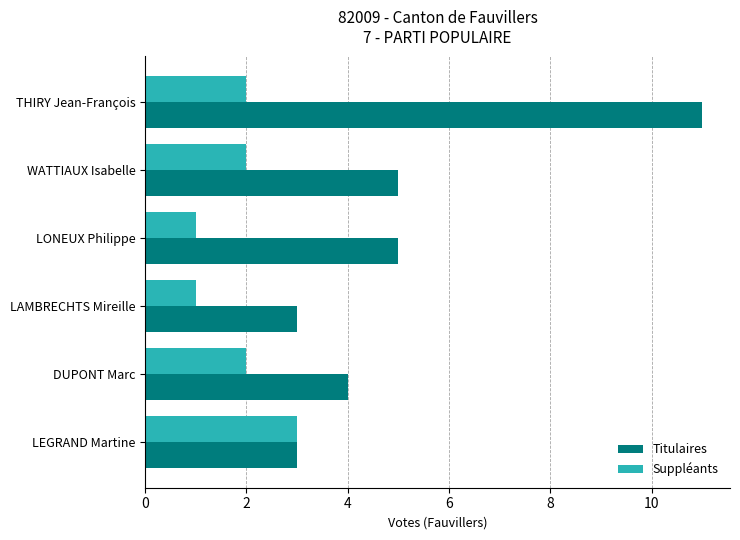

How many Titulaires values are between 3 and 5?

5